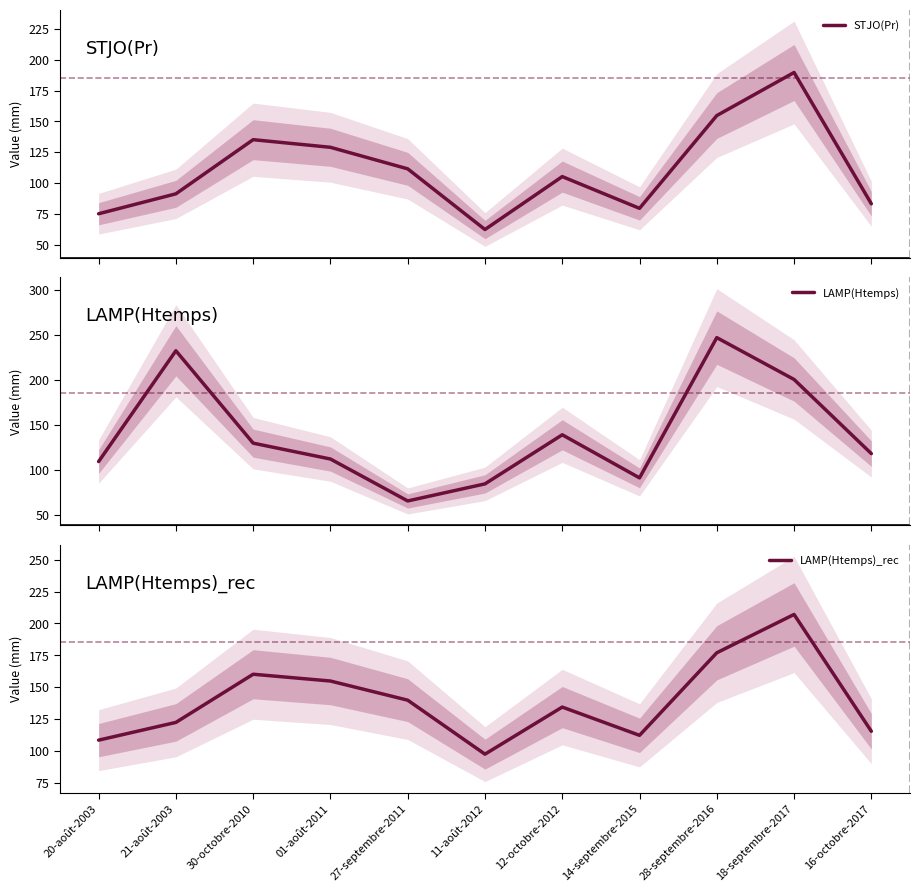

What is the difference between the second highest and minimum values in the LAMP(Htemps) series?

166.8